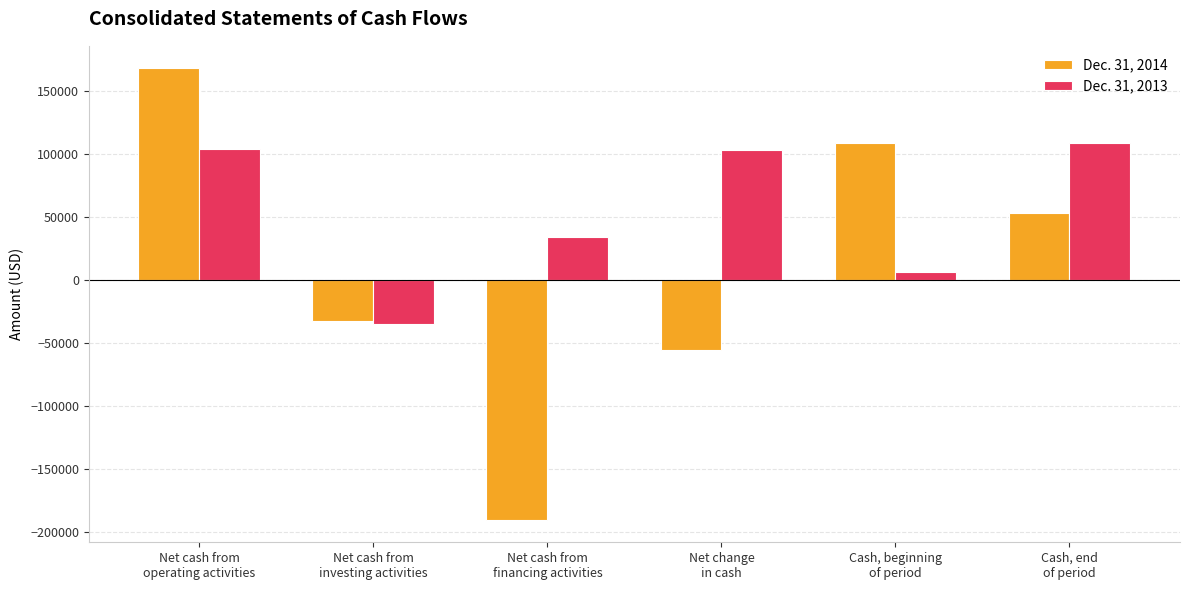

List the series in order of their peak value, highest first.

Dec. 31, 2014, Dec. 31, 2013